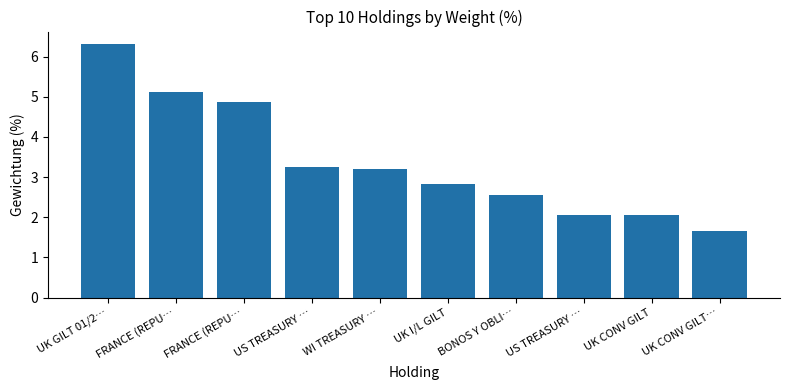

What is the sum of the values at FRANCE (REPU… and WI TREASURY …?

8.1